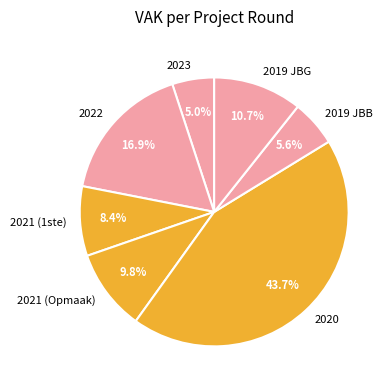

Which slice is the smallest?

2023